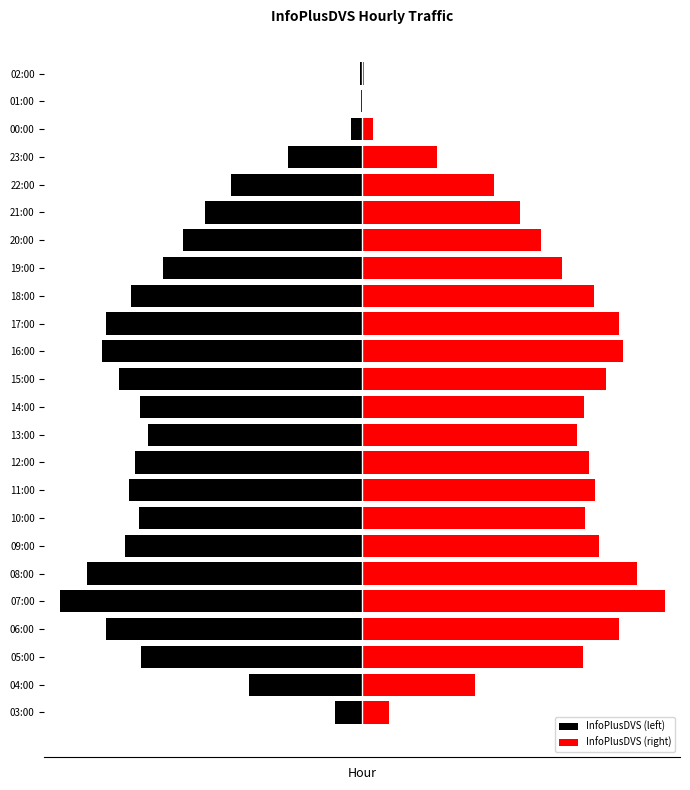

How many bars are there in each group?

2